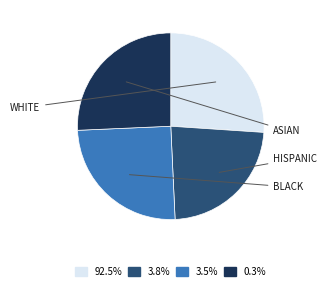

Is there a majority slice in this chart?

No